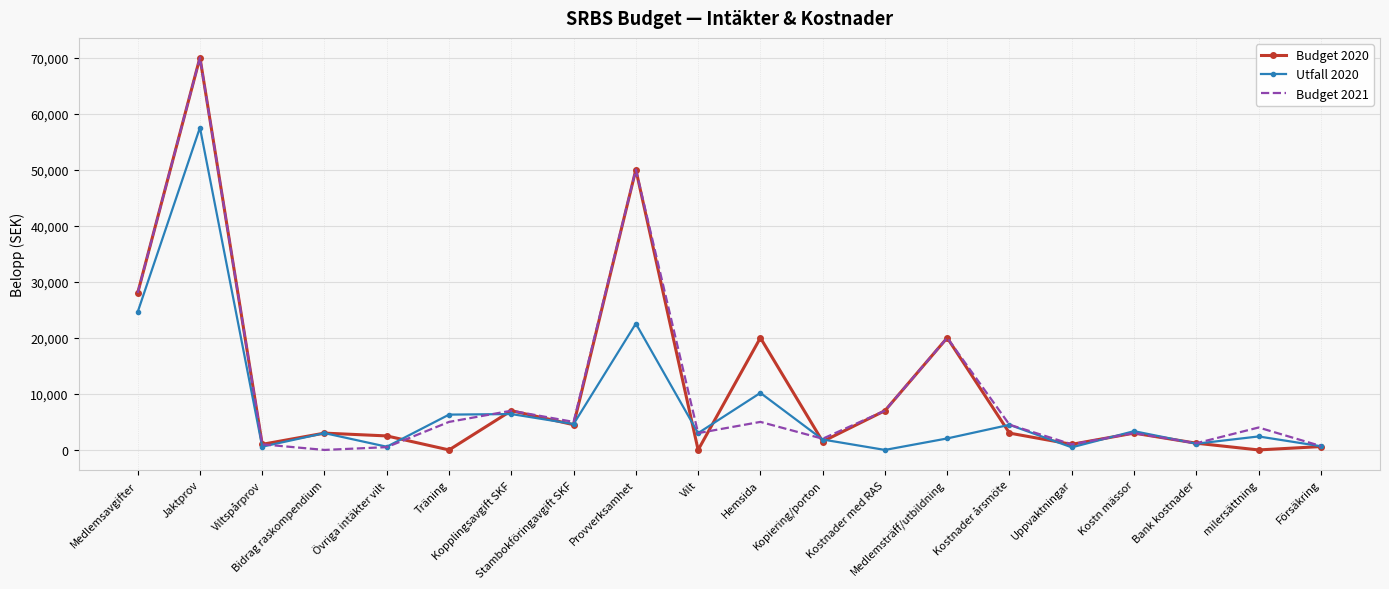

Where does the Utfall 2020 series first go above 3000?

Medlemsavgifter